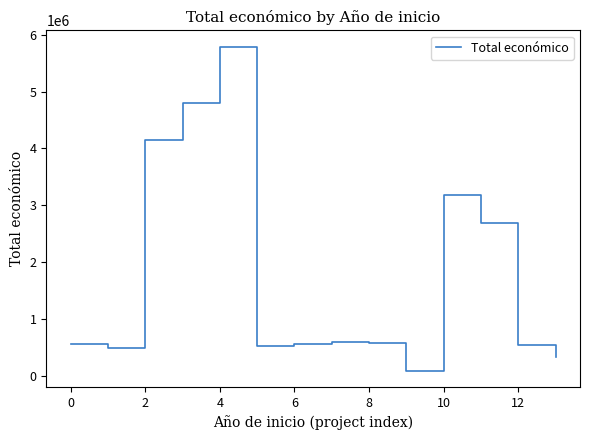

What is the maximum value shown in the chart?

5790993